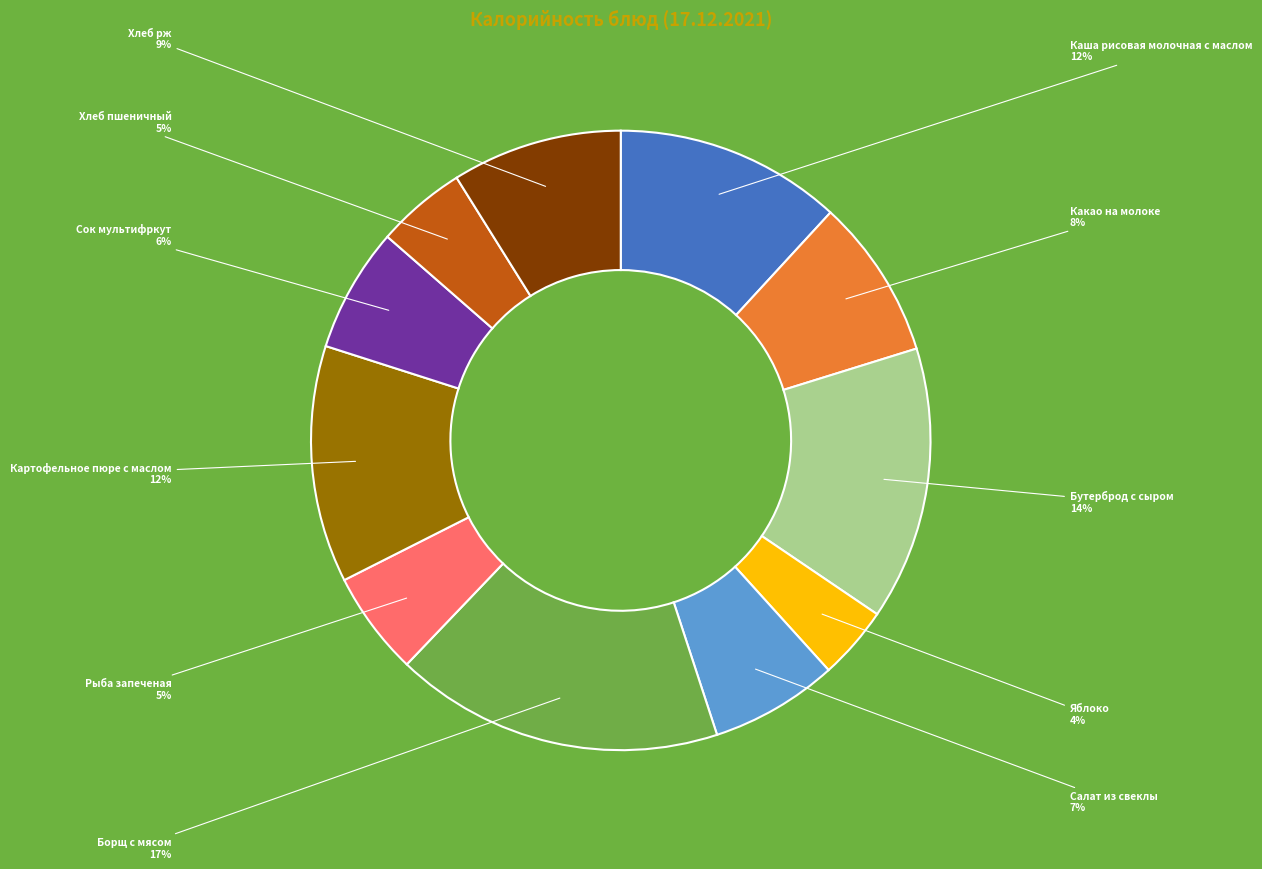

What is the smallest slice in the pie chart?

Яблоко